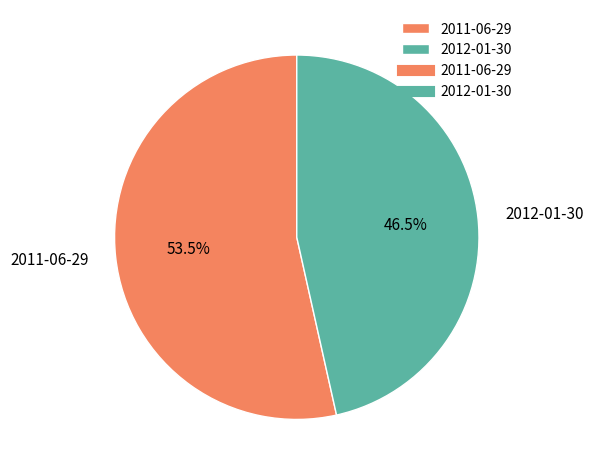

Approximately how many times larger is the value at 2012-01-30 compared to 2011-06-29?

0.9